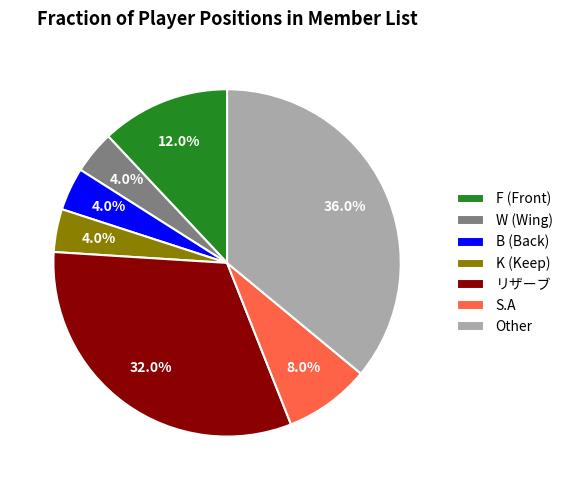

Combined, do リザーブ and F (Front) account for over 50%?

No